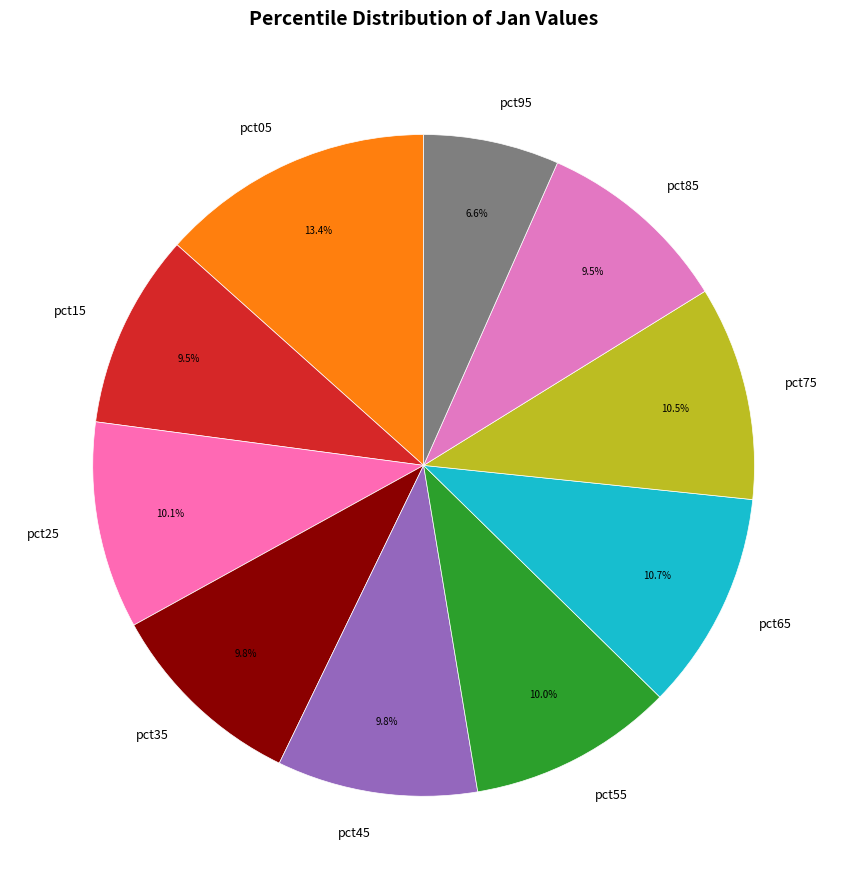

What percentage do pct75 and pct25 together represent?

20.6%